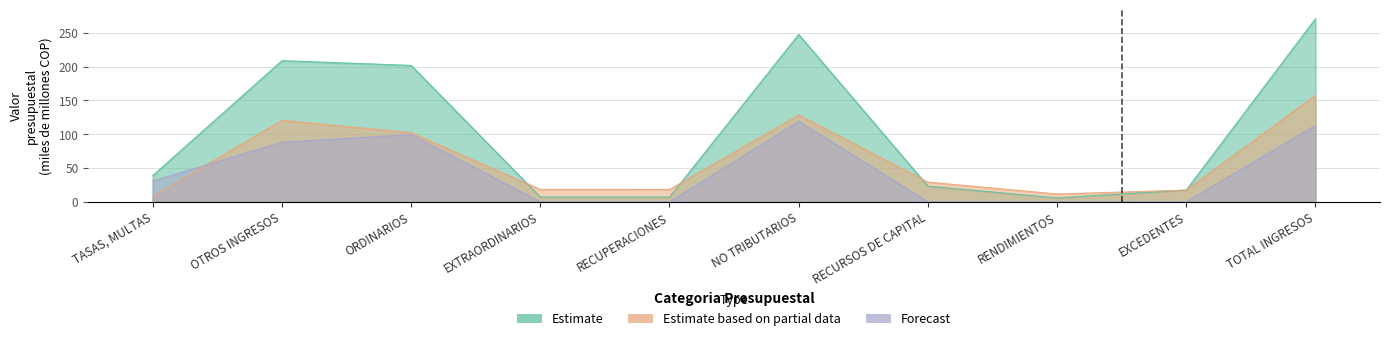

The Forecast series shows 42.1 at EXTRAORDINARIOS. True or false?

False